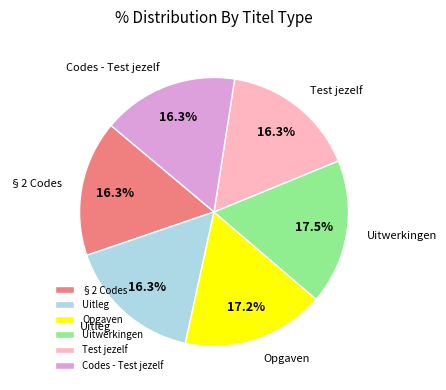

What percentage is NOT represented by Uitwerkingen?

82.5%